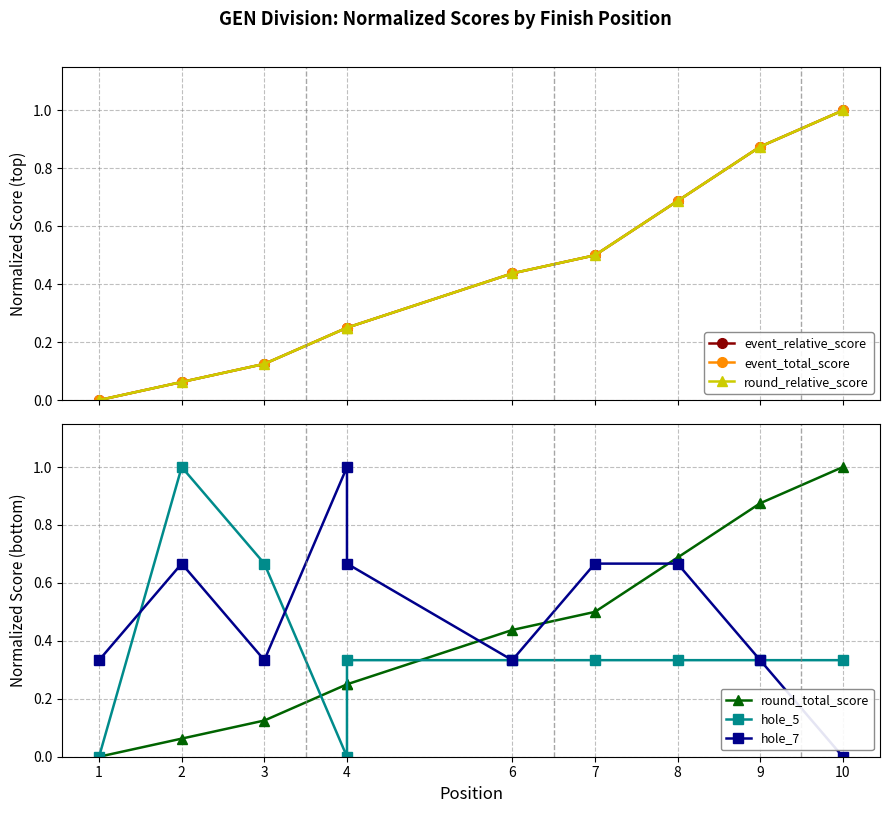

Which series has the widest spread of values?

event_relative_score